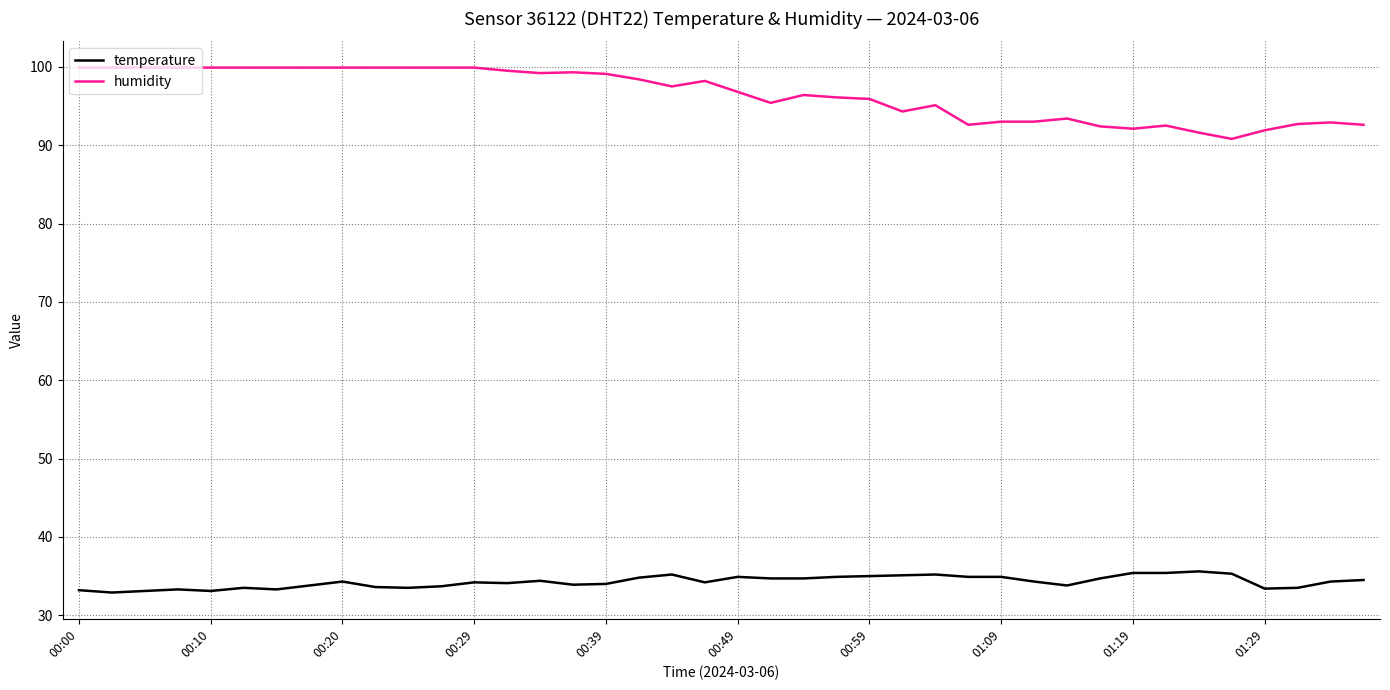

What is the minimum value for humidity?

90.8